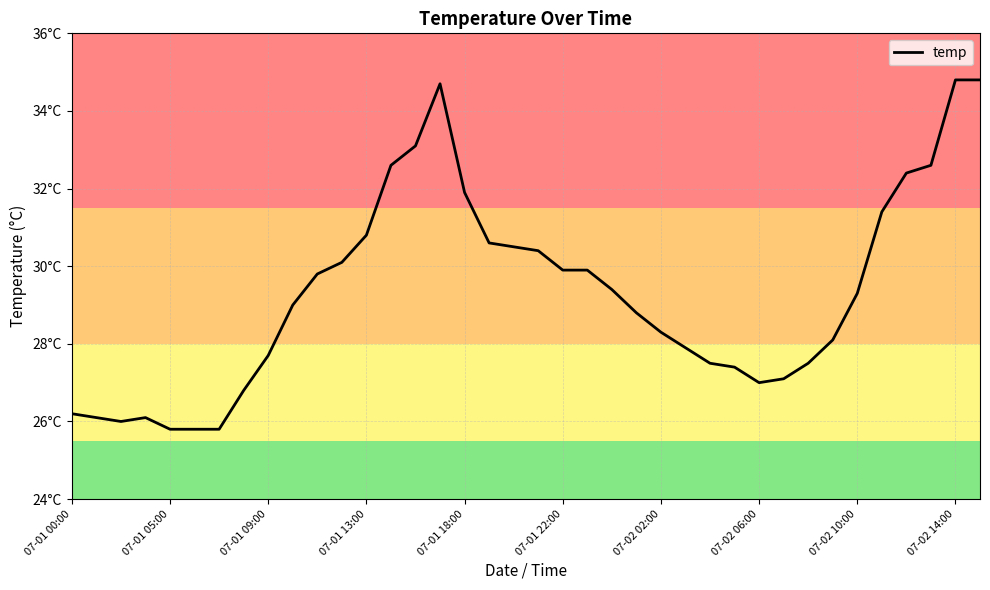

Is this an area chart (filled region under the line)?

No